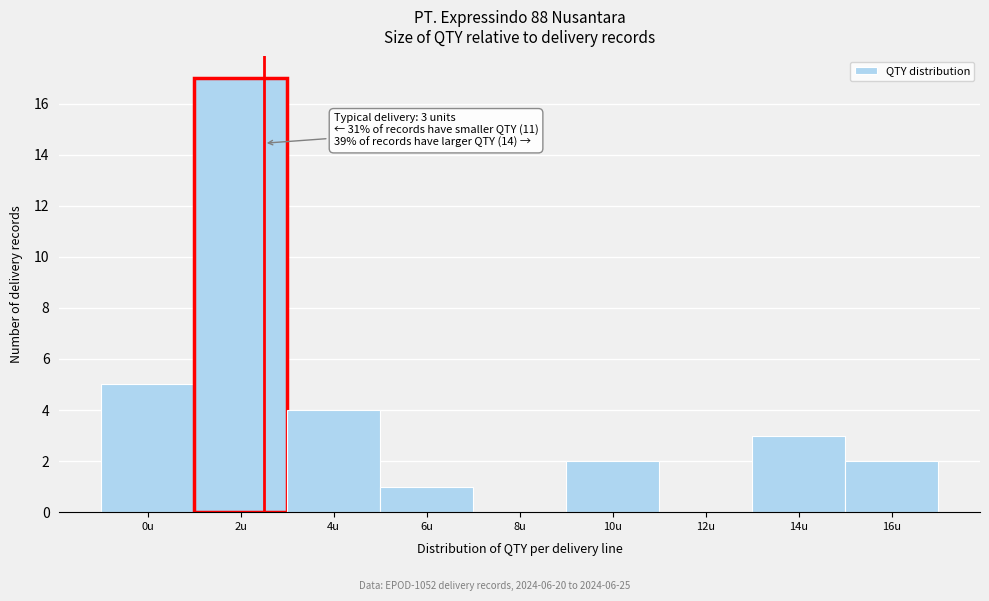

Reading left to right, list all the values displayed in this chart.

0u=5	2u=17	4u=4	6u=1	8u=0	10u=2	12u=0	14u=3	16u=2